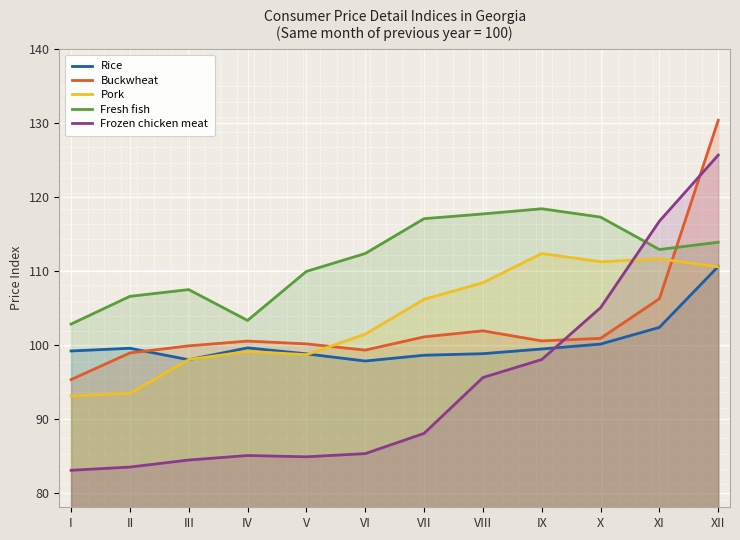

True or false: Frozen chicken meat has a value of 85.3 at VI.

True